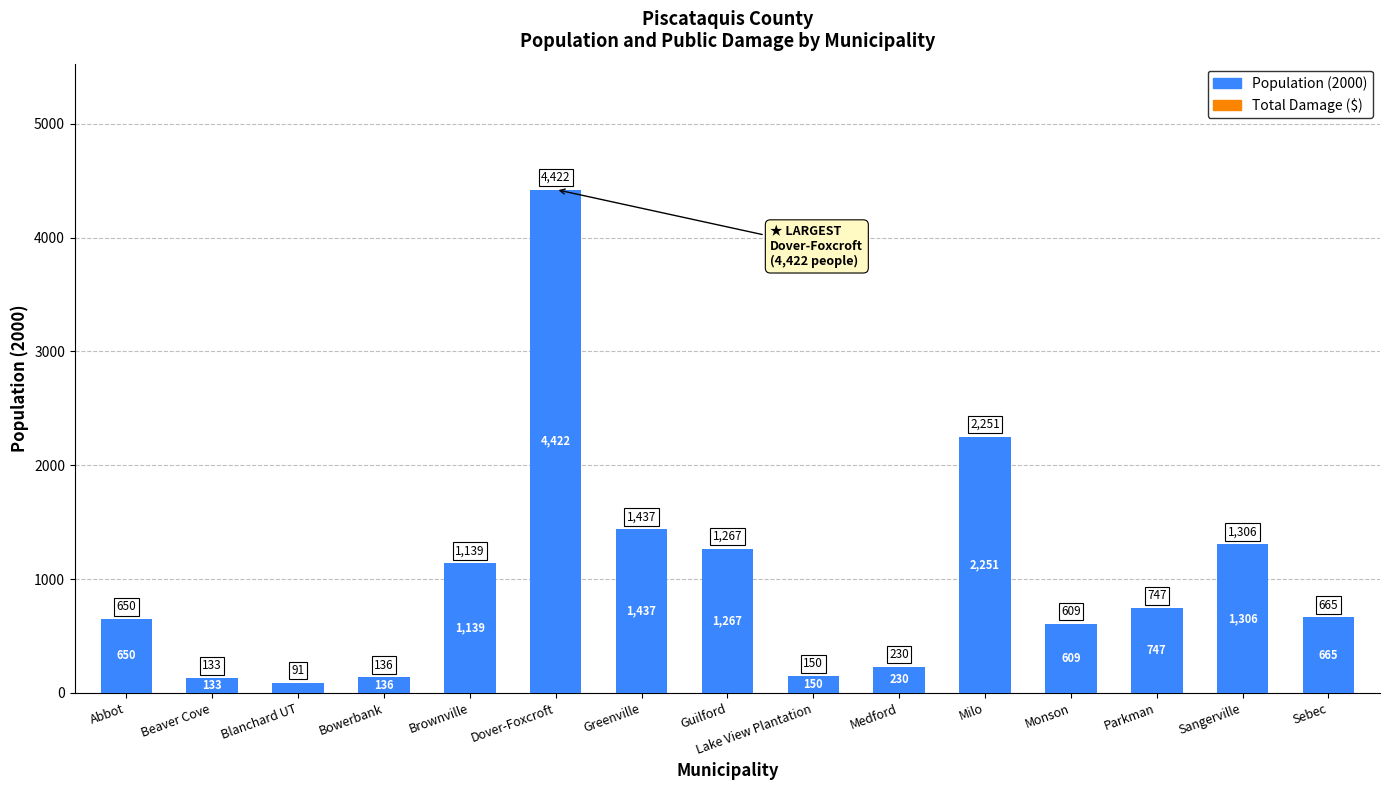

What is the difference between the values at Sebec and Brownville?

474